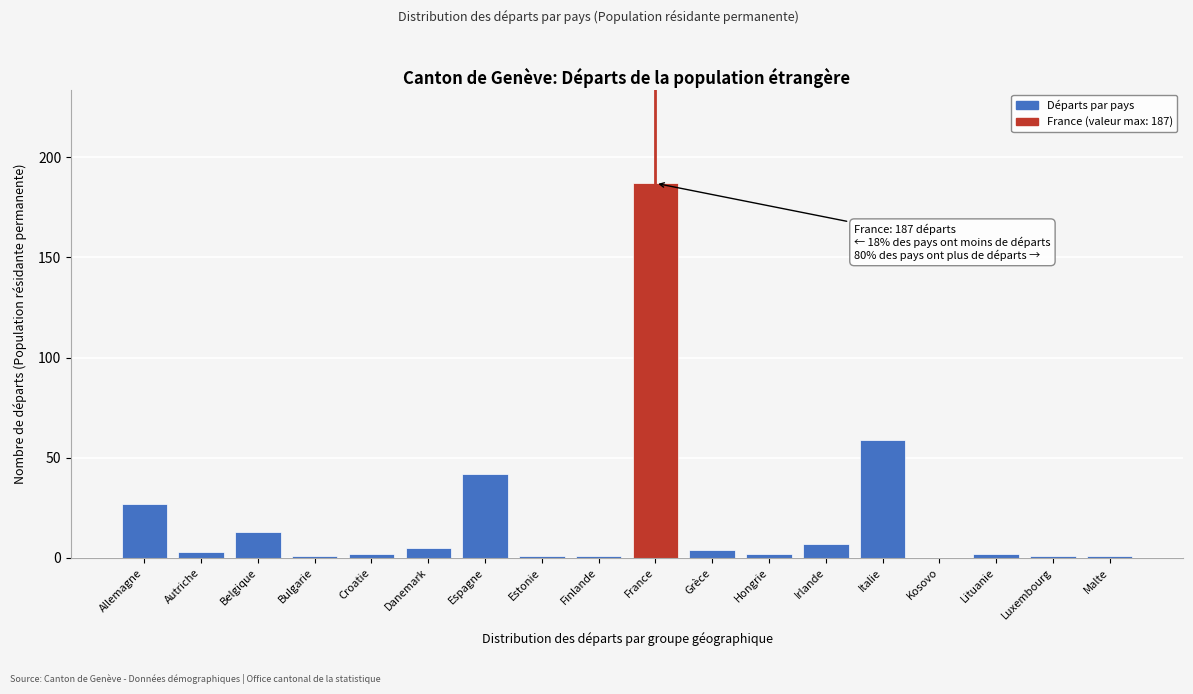

Reading right to left, transcribe all the data shown in this chart.

Malte=1	Luxembourg=1	Lituanie=2	Kosovo=0	Italie=59	Irlande=7	Hongrie=2	Grèce=4	France=187	Finlande=1	Estonie=1	Espagne=42	Danemark=5	Croatie=2	Bulgarie=1	Belgique=13	Autriche=3	Allemagne=27